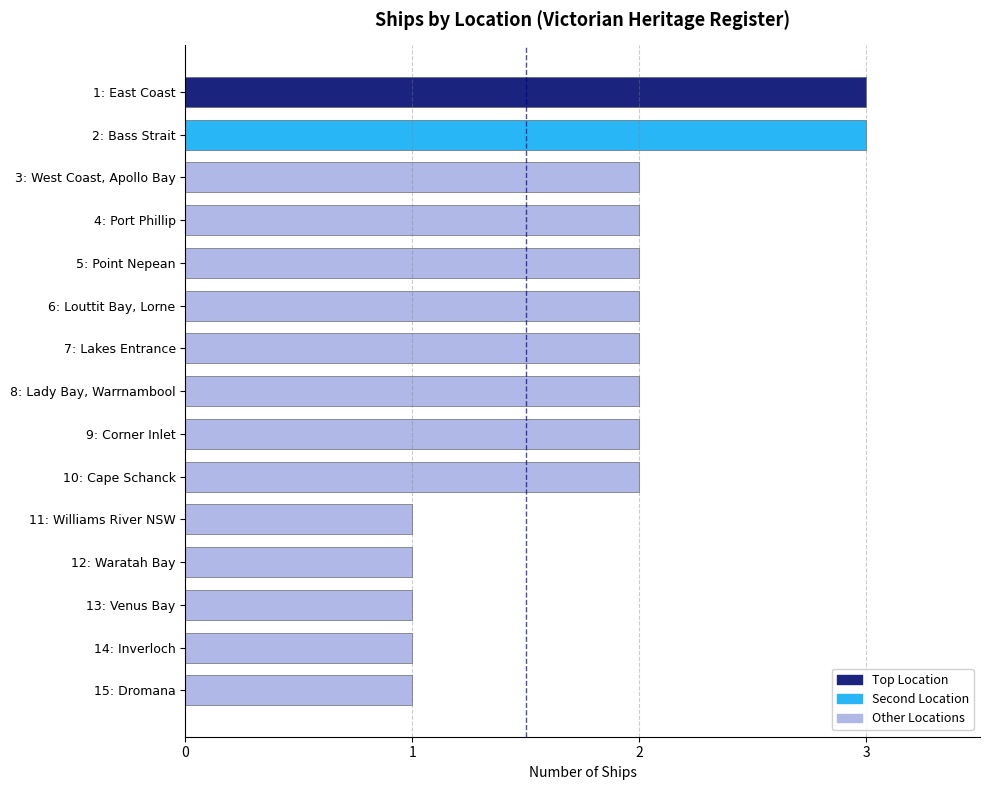

Rank the categories by value from highest to lowest.

East Coast, Bass Strait, West Coast, Apollo Bay, Port Phillip, Lady Bay, Warrnambool, Lakes Entrance, Cape Schanck, Point Nepean, Corner Inlet, Louttit Bay, Lorne, Venus Bay, Waratah Bay, Inverloch, Williams River NSW, Dromana